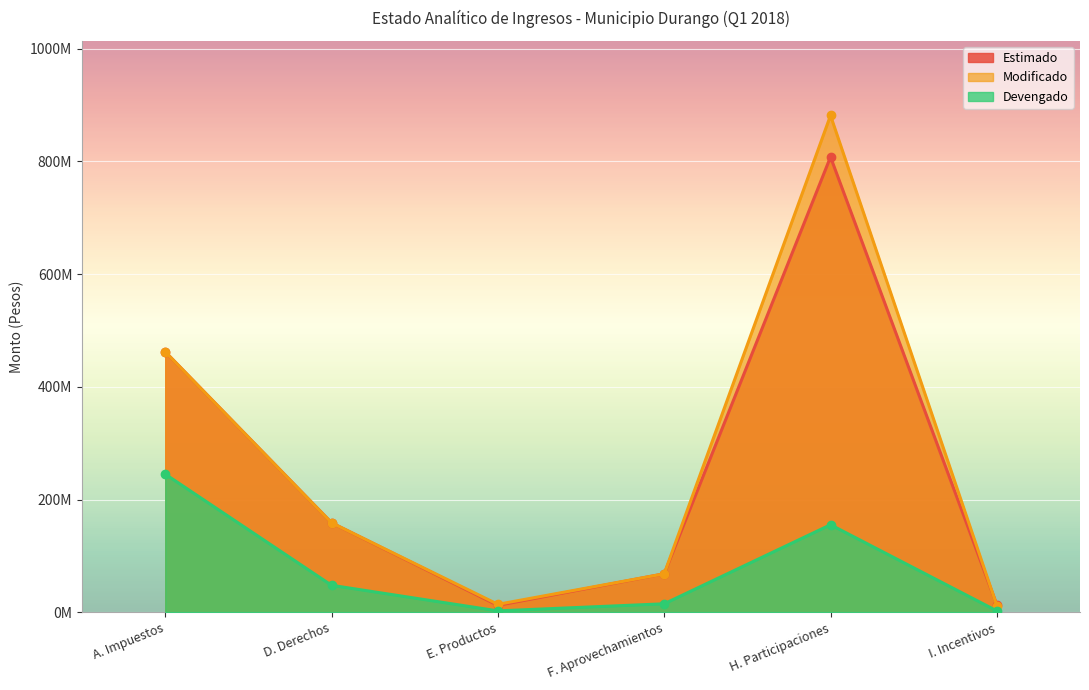

The Devengado series shows 230299940.1 at H. Participaciones. True or false?

False